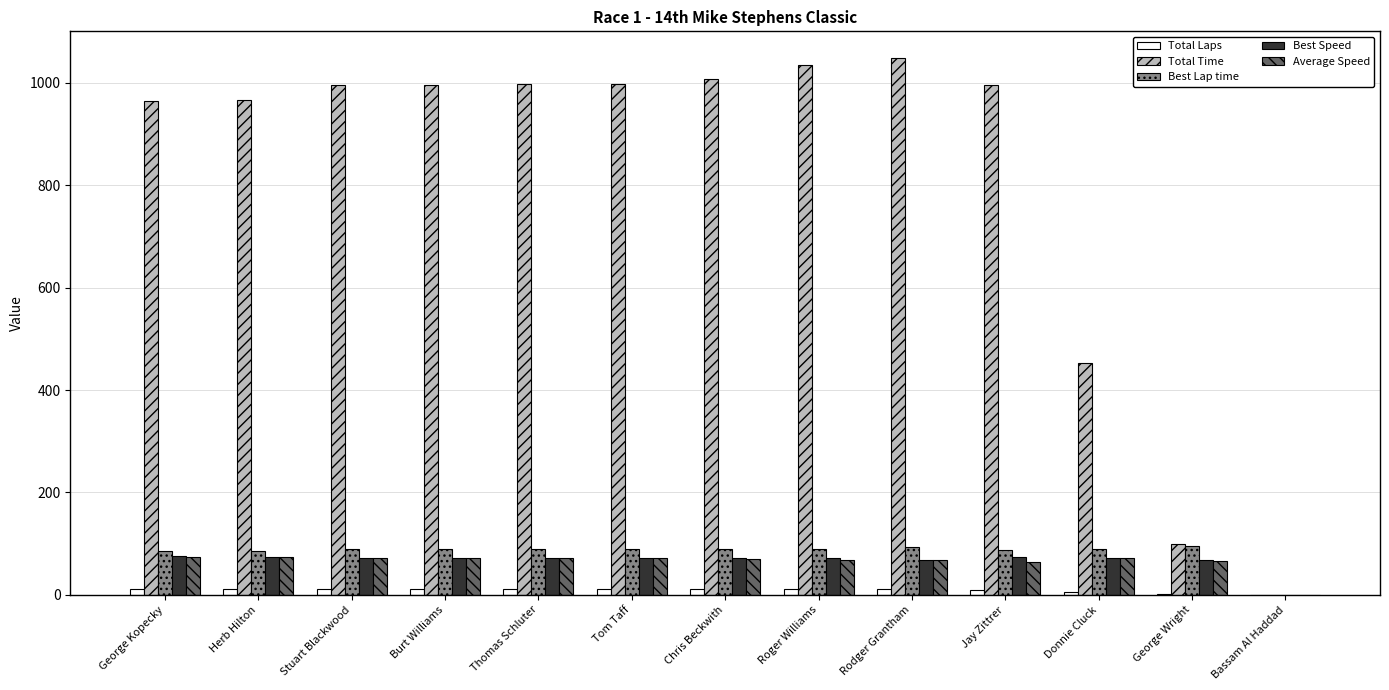

What is the greatest value displayed?

1048.0